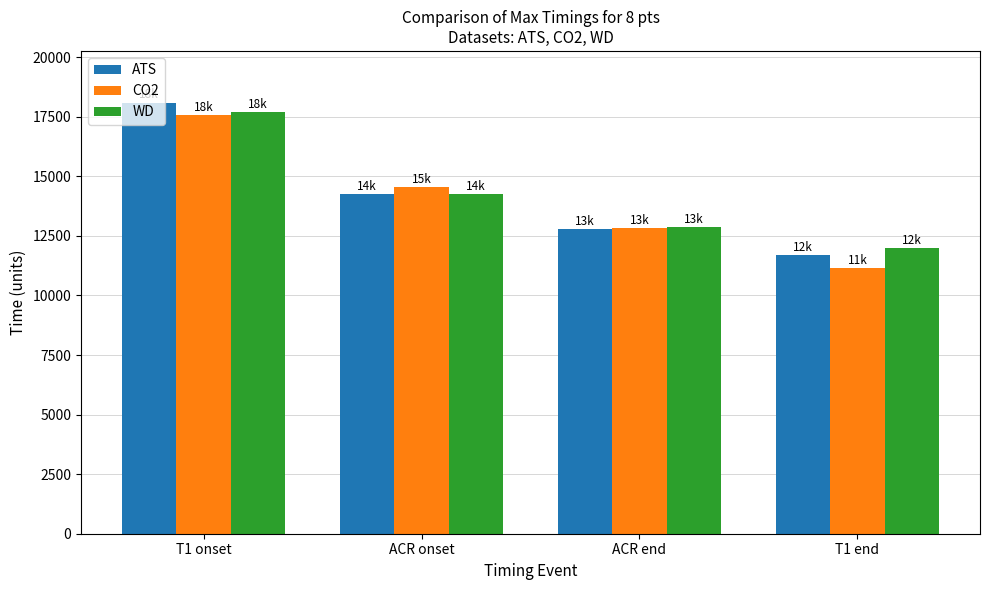

What is the sum of all CO2 values?

56121.8